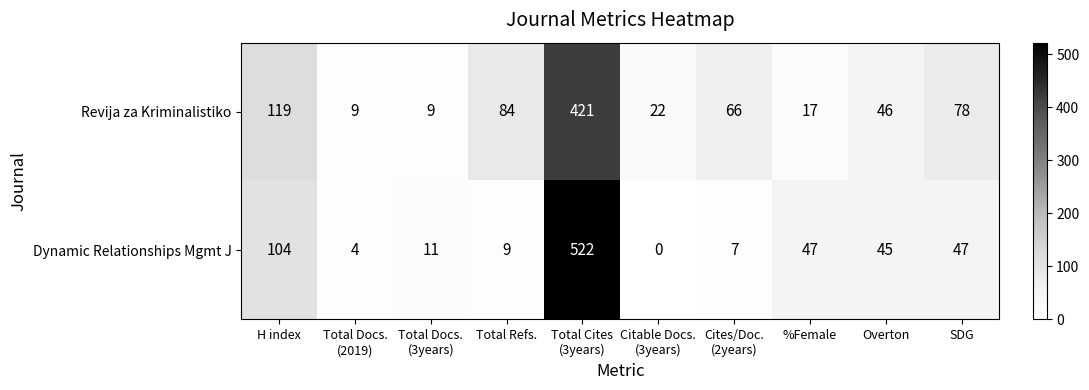

What is the total value across all series at Overton?

91